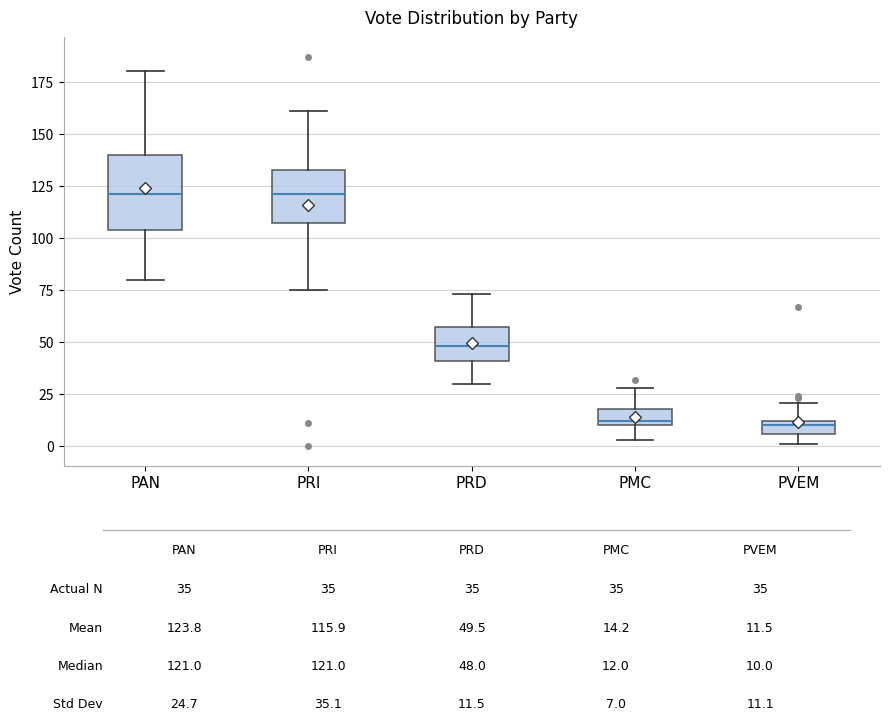

Where does the upper whisker of the box for PRI end on the y-axis? The values are not printed on the chart, so give them approximately, as read against the axis.

160